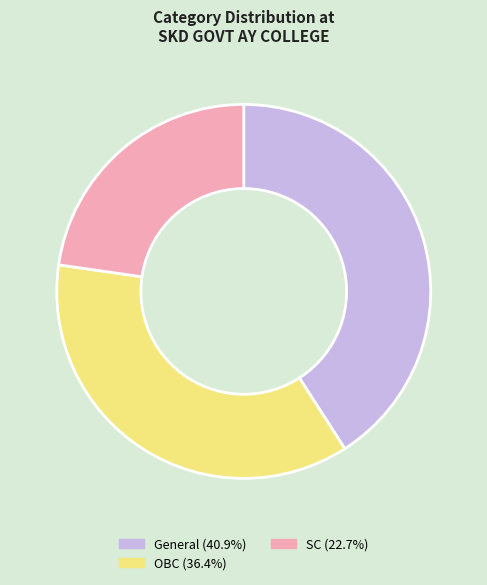

Combined, do OBC (36.4%) and SC (22.7%) account for over 50%?

Yes